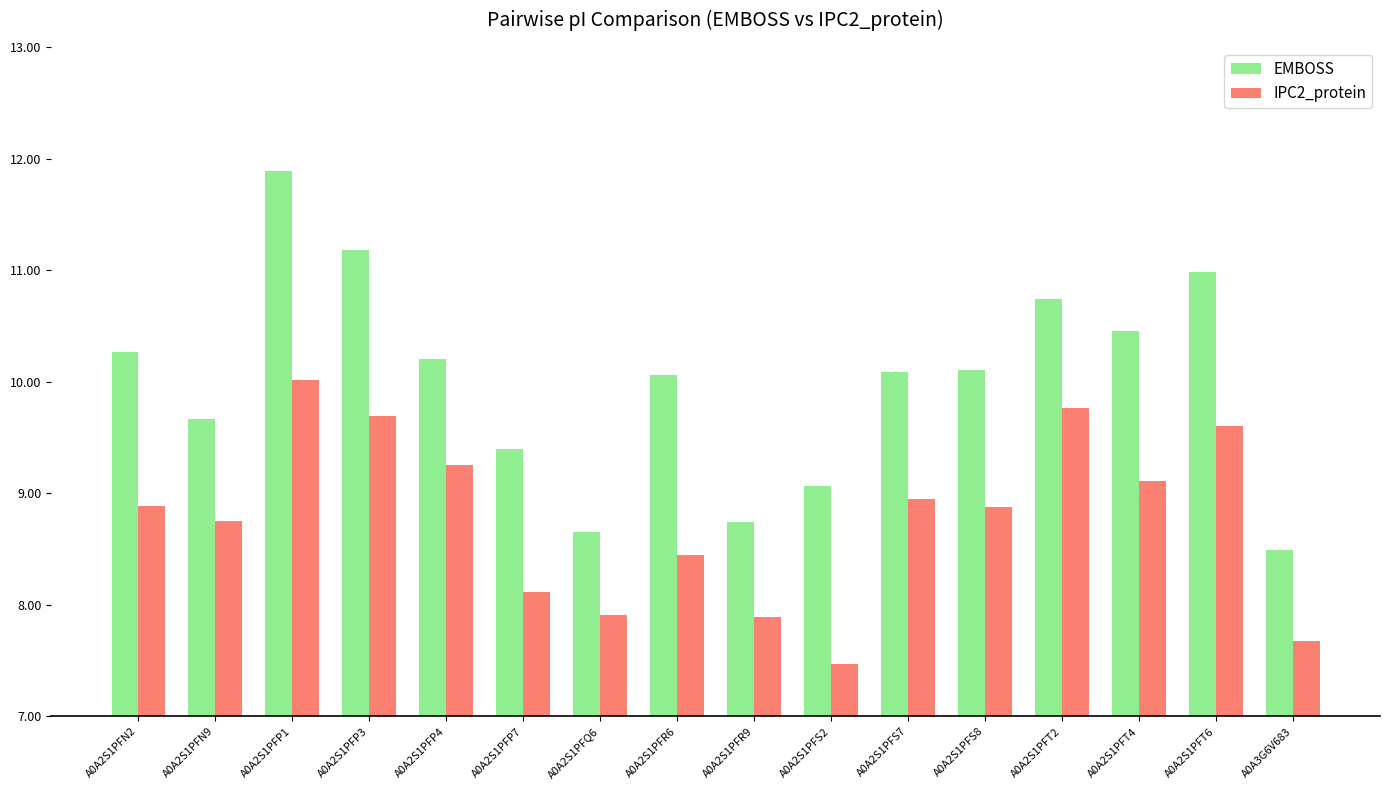

Reading left to right, extract all data points from this chart.

EMBOSS: 10.3	9.7	11.9	11.2	10.2	9.4	8.7	10.1	8.7	9.1	10.1	10.1	10.7	10.5	11.0	8.5
IPC2_protein: 8.9	8.8	10.0	9.7	9.3	8.1	7.9	8.4	7.9	7.5	8.9	8.9	9.8	9.1	9.6	7.7